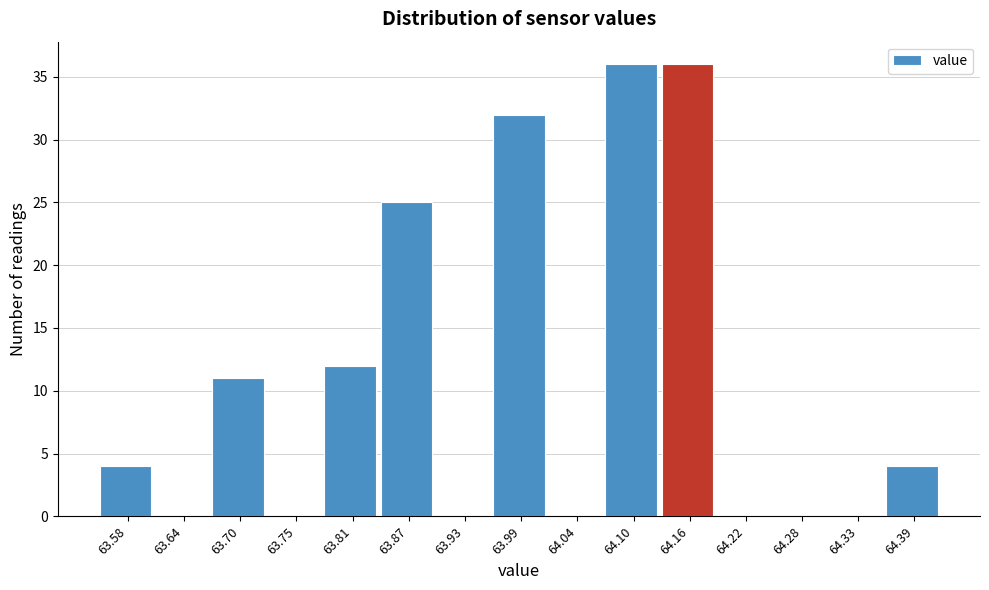

Reading left to right, list every bar in this chart as the range it spans on the x-axis followed by its height. Neither the bar edges nor the heights are printed on the chart, so give them approximately, as read against the axes.

63.550 to 63.608: 4
63.608 to 63.666: 0
63.666 to 63.724: 11
63.724 to 63.782: 0
63.782 to 63.840: 12
63.840 to 63.898: 25
63.898 to 63.956: 0
63.956 to 64.014: 32
64.014 to 64.072: 0
64.072 to 64.130: 36
64.130 to 64.188: 36
64.188 to 64.246: 0
64.246 to 64.304: 0
64.304 to 64.362: 0
64.362 to 64.420: 4